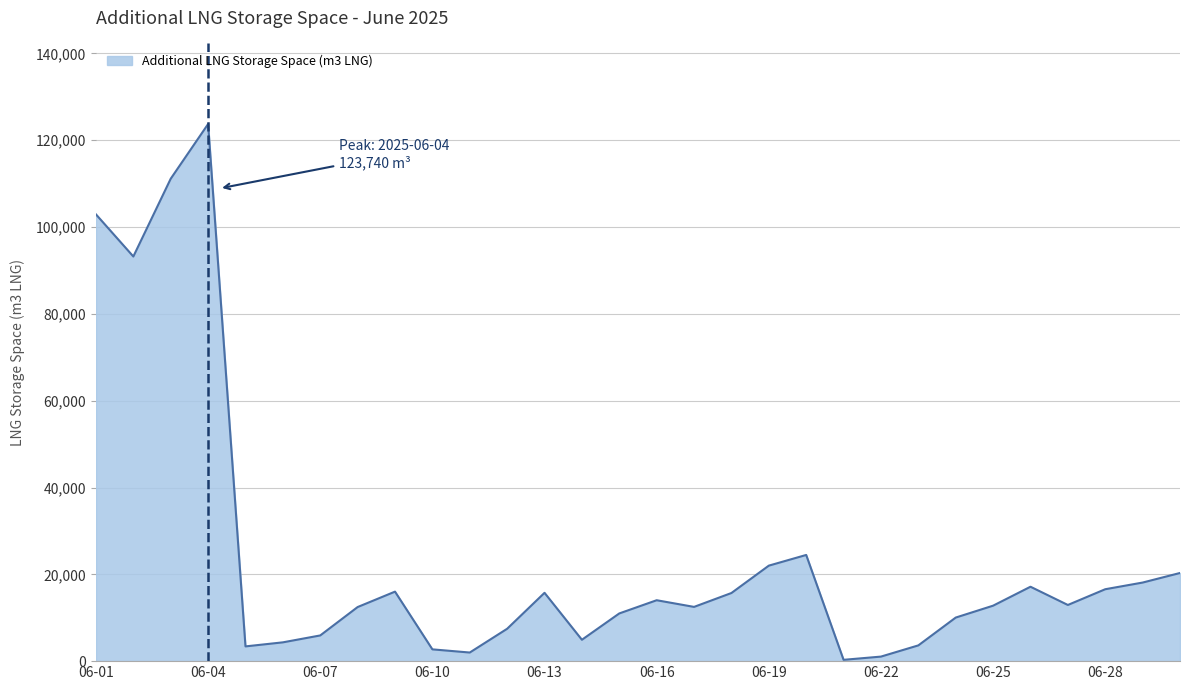

What is the maximum value shown in the chart?

123740